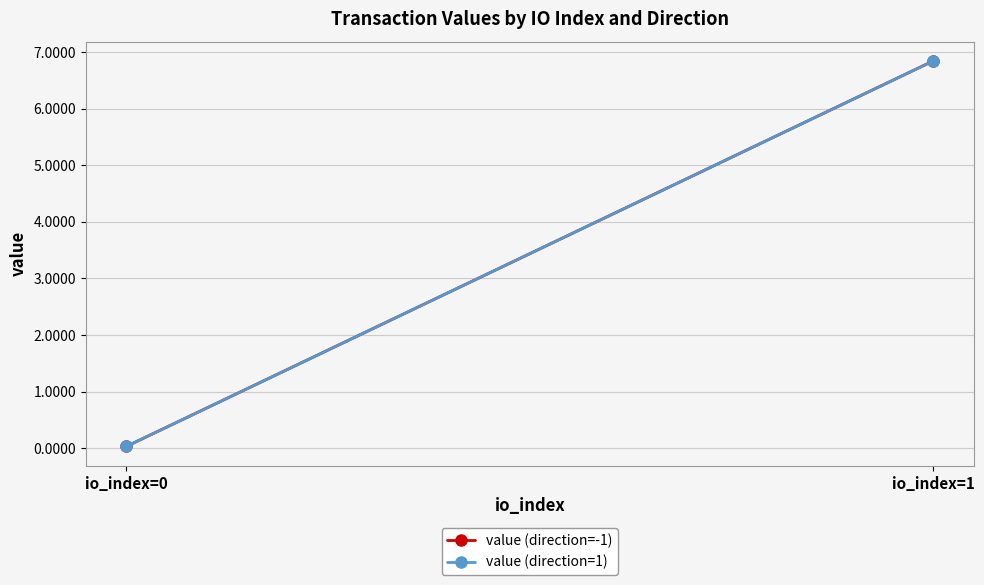

Reading right to left, extract all data points from this chart.

value (direction=-1): io_index=1=6.8	io_index=0=0.0
value (direction=1): io_index=1=6.8	io_index=0=0.0